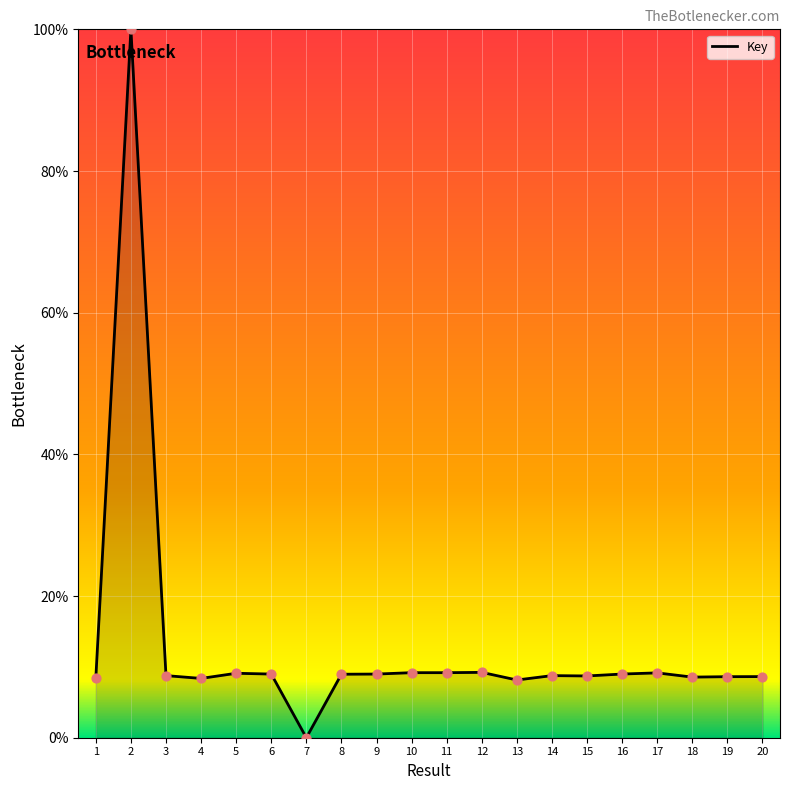

Between 7 and 8, which is larger?

8